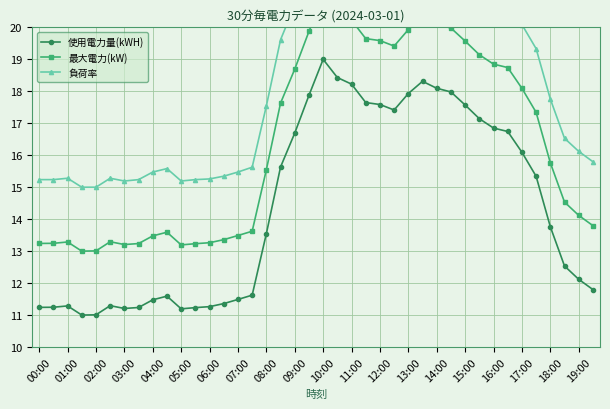

The 使用電力量(kWH) series shows 20.9 at 18:00. True or false?

False